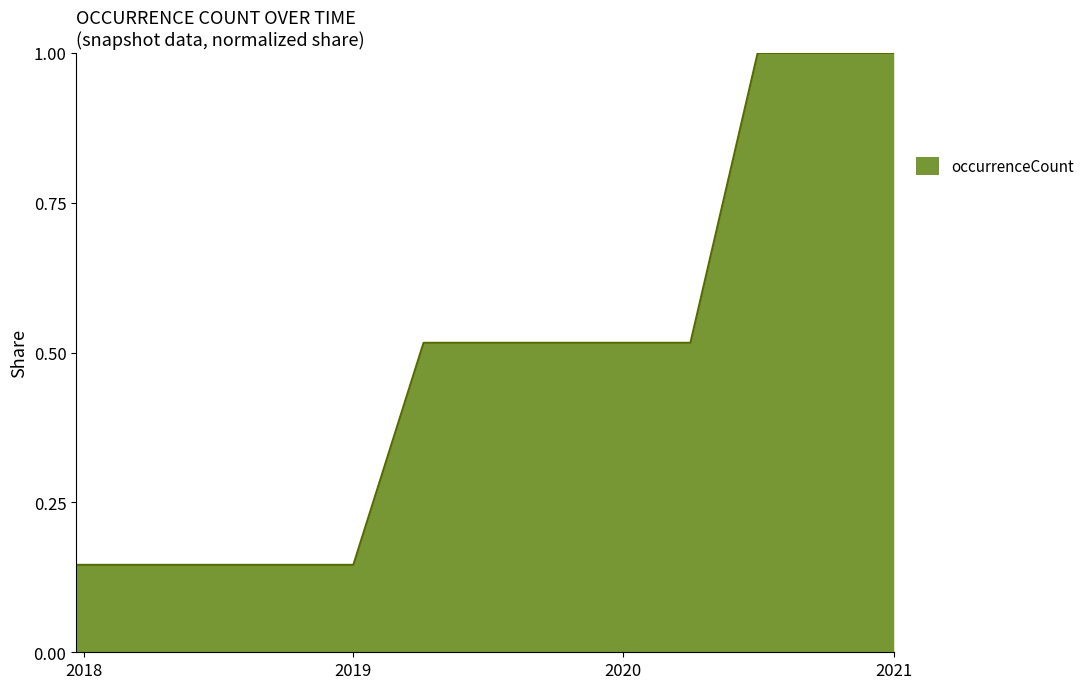

What is the difference between the second highest and second lowest values?

0.9